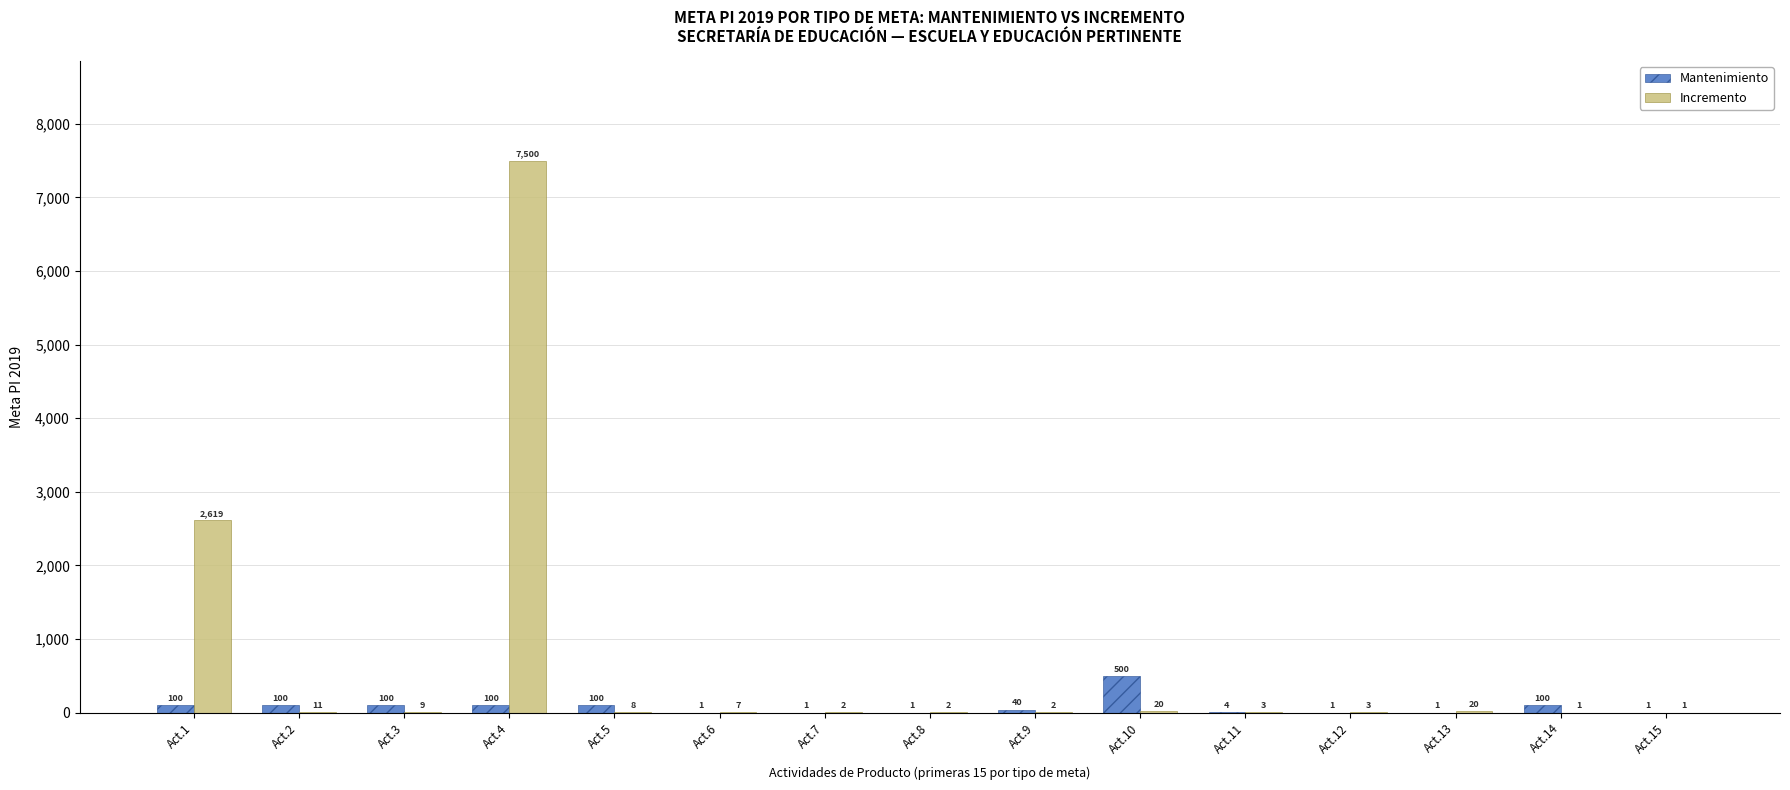

How many data points does each series have?

15